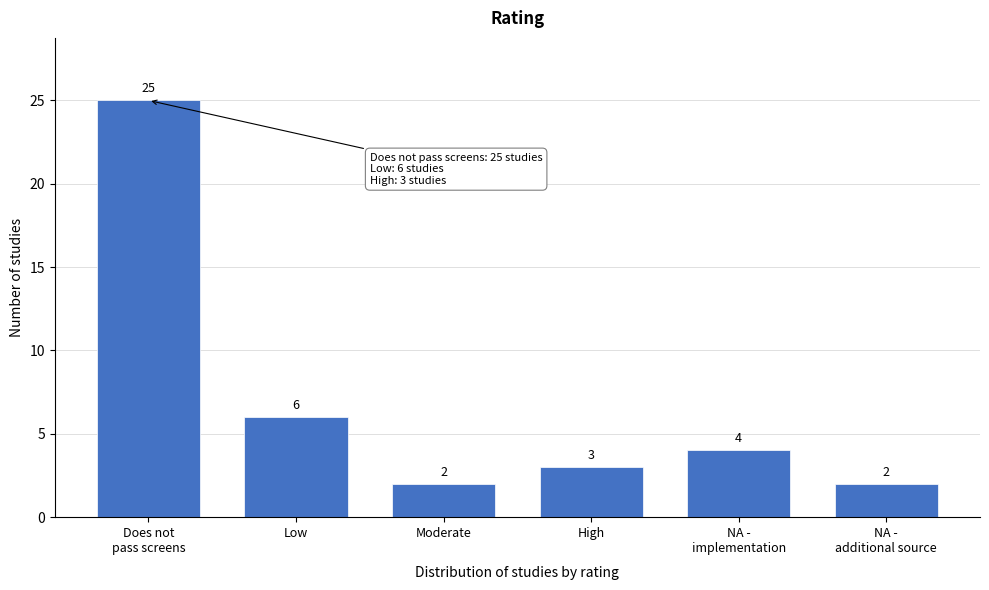

Reading left to right, list all the values displayed in this chart.

25	6	2	3	4	2